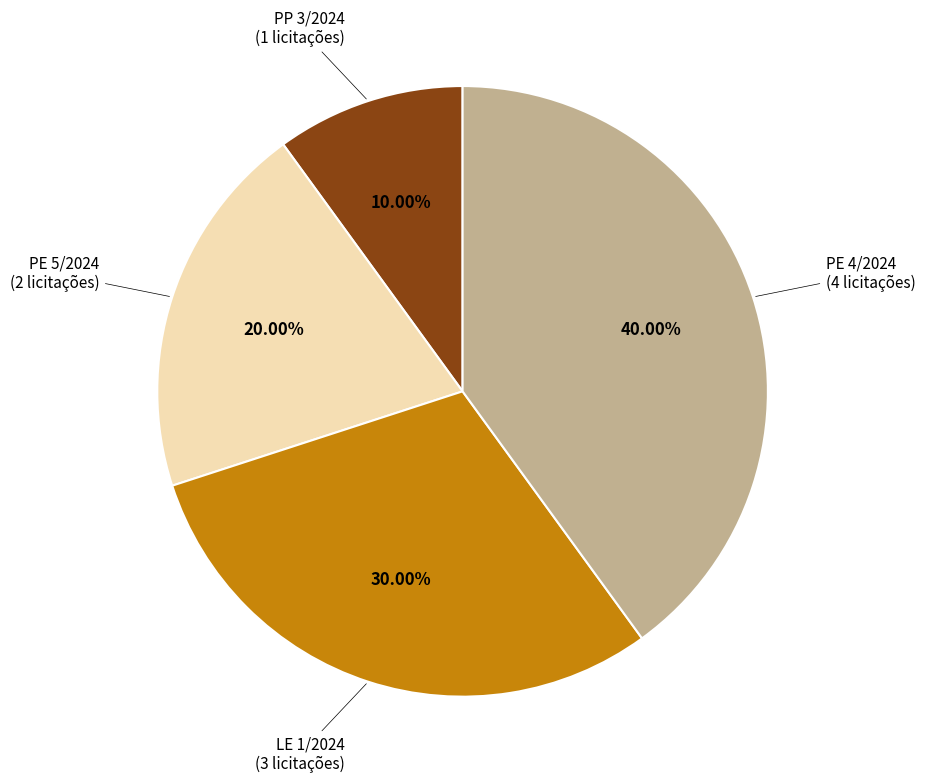

Is there a majority slice in this chart?

No